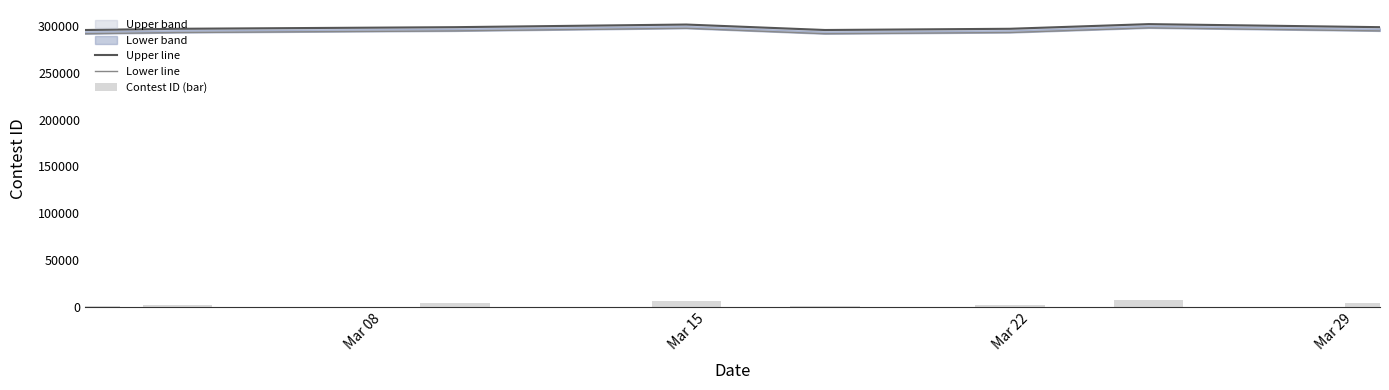

The Upper line series shows 82744 at 6. True or false?

False